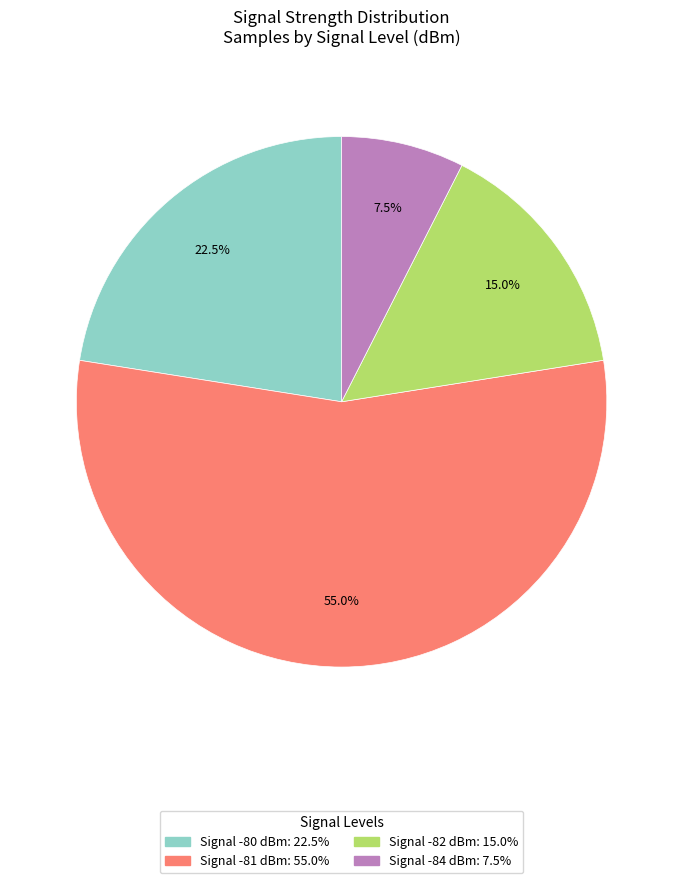

Count the number of slices in the pie.

4